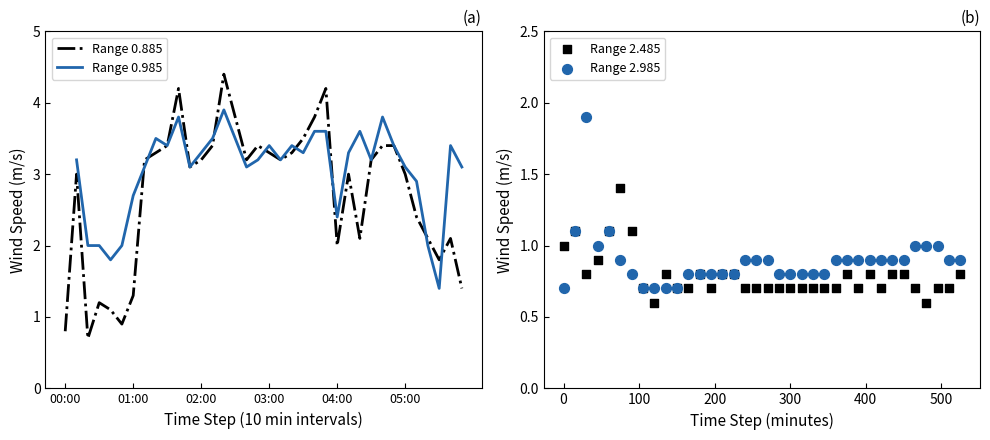

Which series has the widest spread of Y values?

Range 0.885